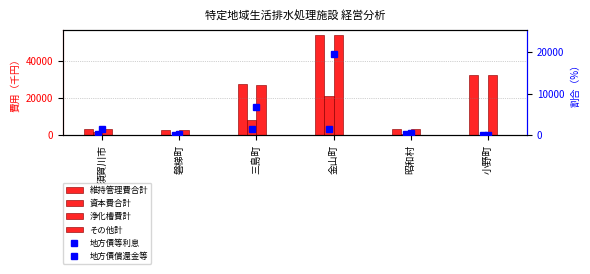

True or false: 浄化槽費計 has a value of 54106 at 金山町.

True